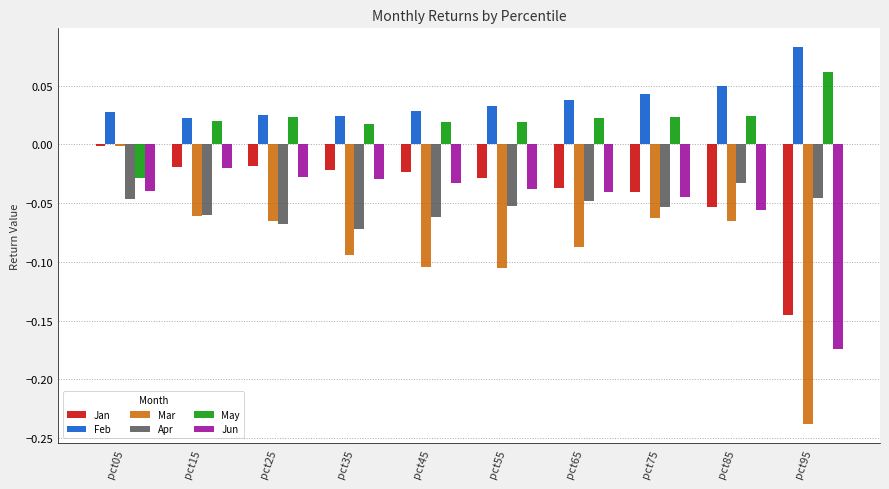

Which series has the widest spread of values?

Mar